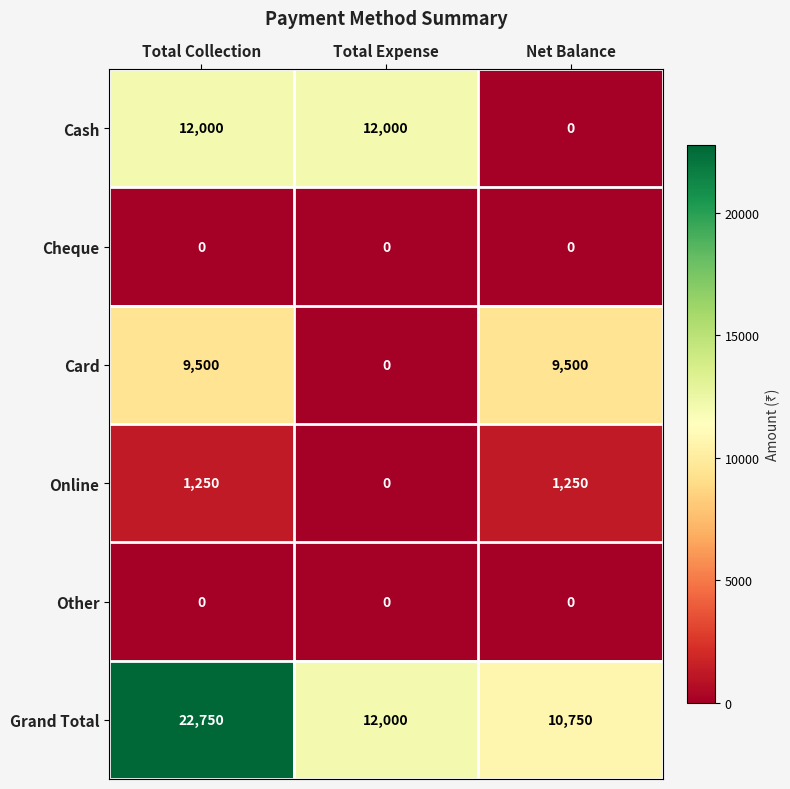

What is the spread (max minus min) of values at Net Balance?

10750